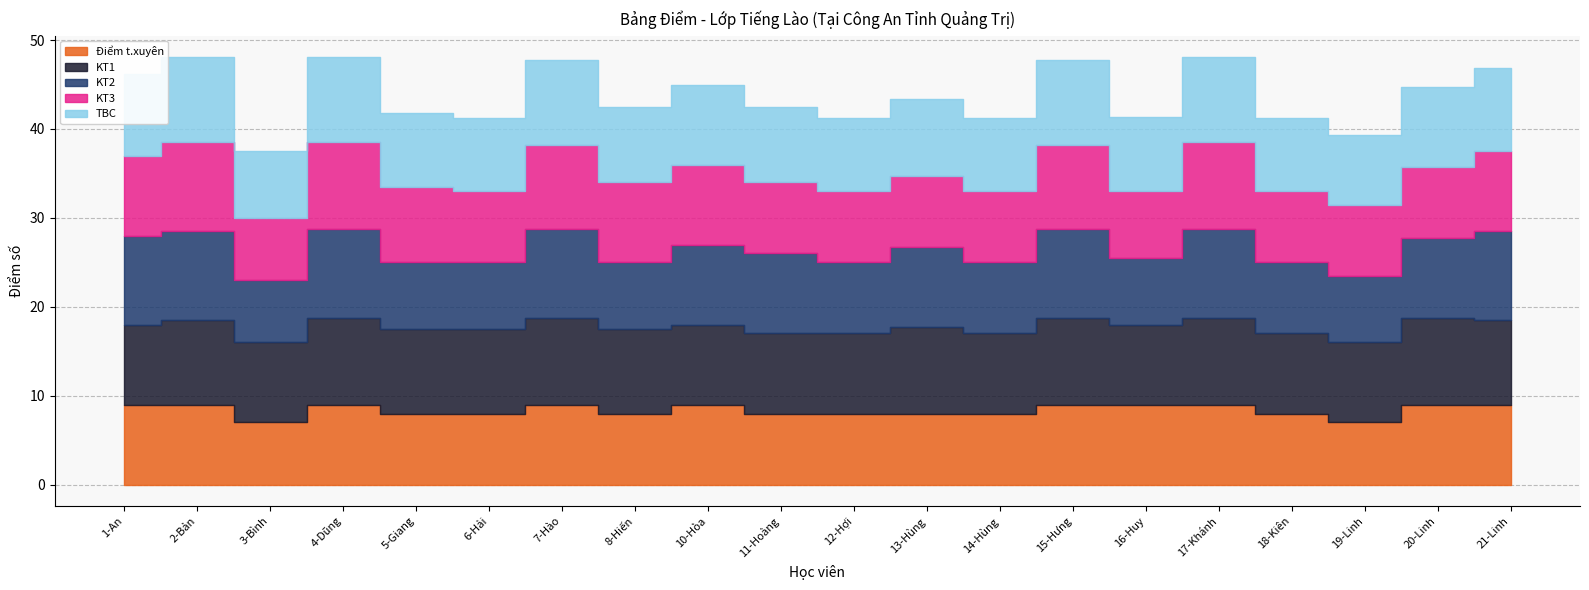

What position from the left is 14-Hùng?

13